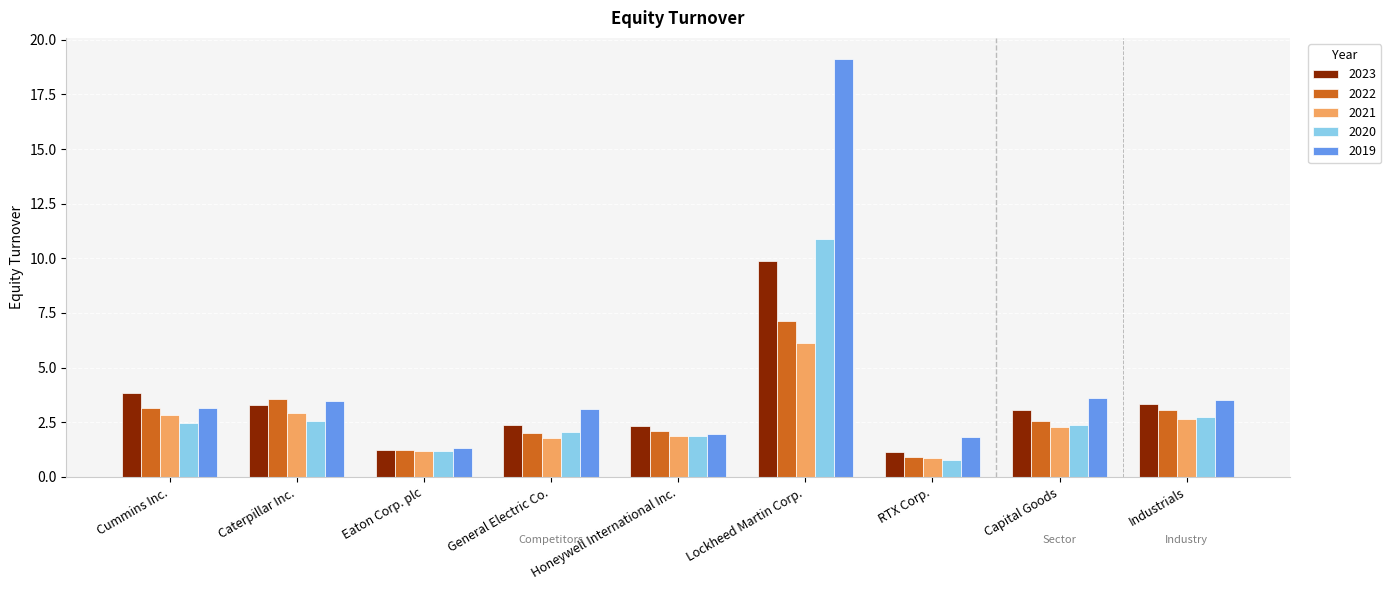

How many categories are shown in the chart?

9